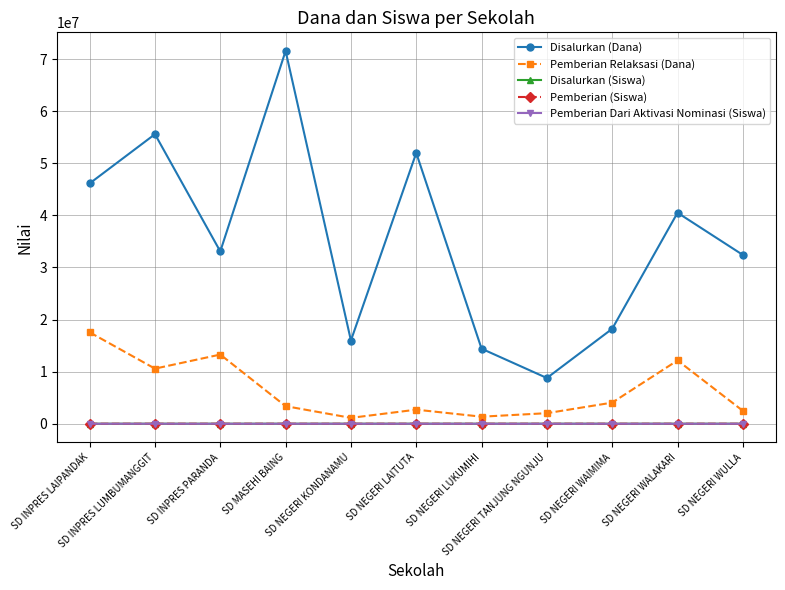

What is the minimum value for Disalurkan (Siswa)?

21